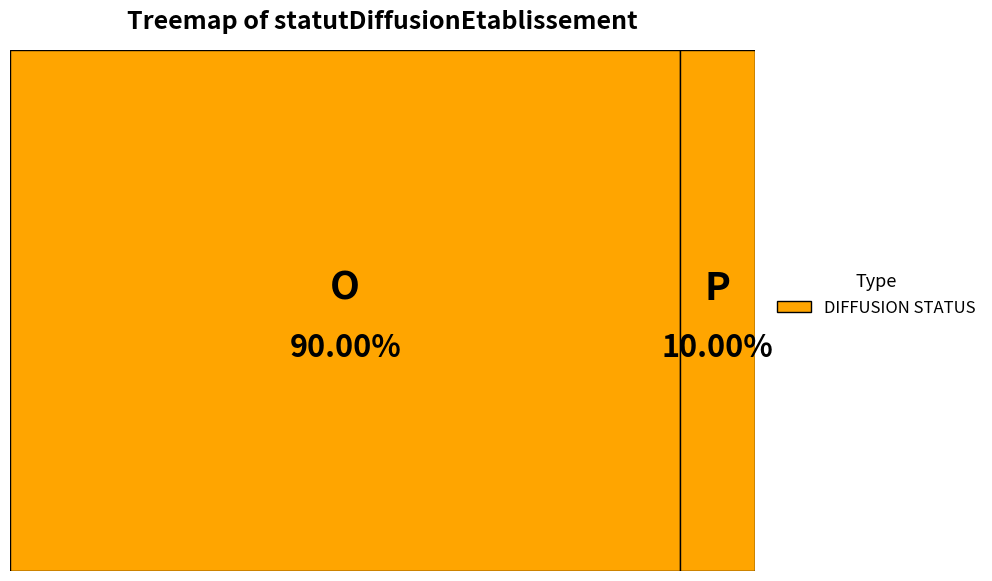

To the nearest percent, what percentage of the pie is P?

10%